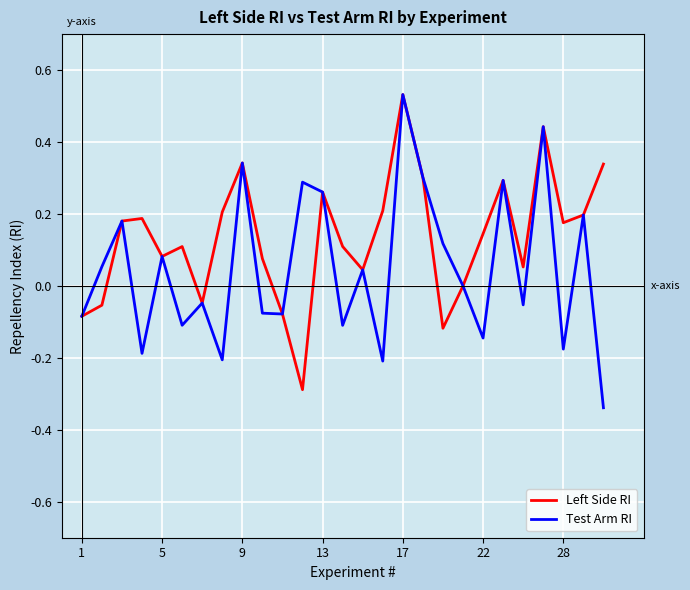

Which series has the largest total across all categories?

Left Side RI